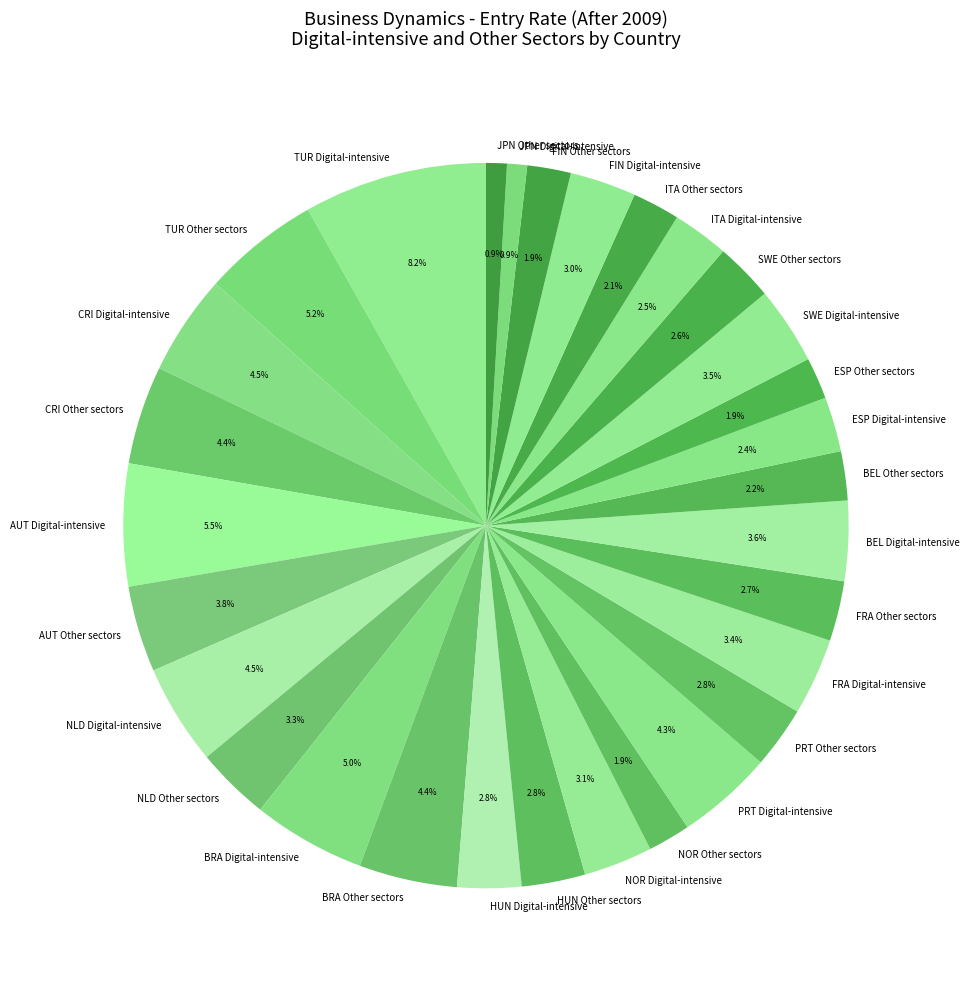

What percentage do NOR Other sectors and BRA Digital-intensive together represent?

6.9%